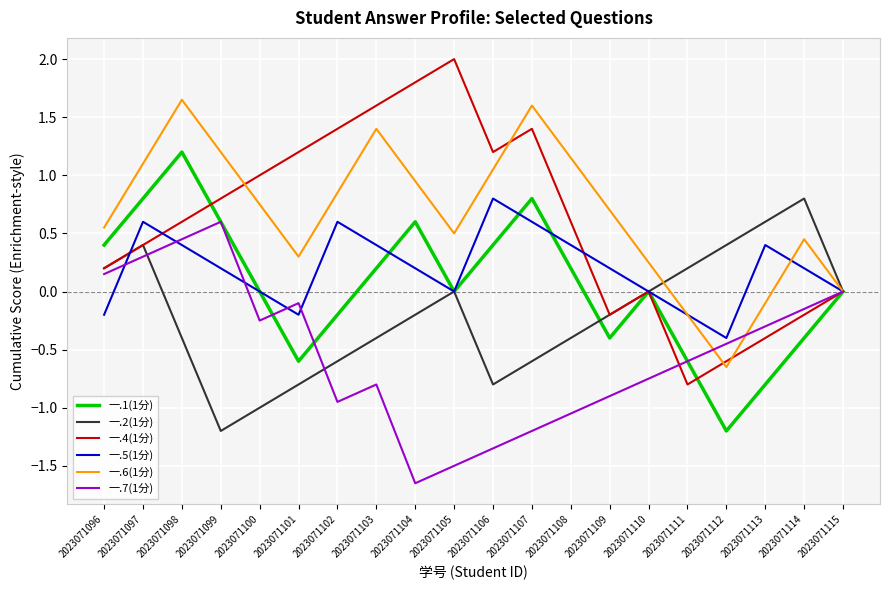

Between 2023071099 and 2023071101, which series saw the biggest shift?

一.1(1分)